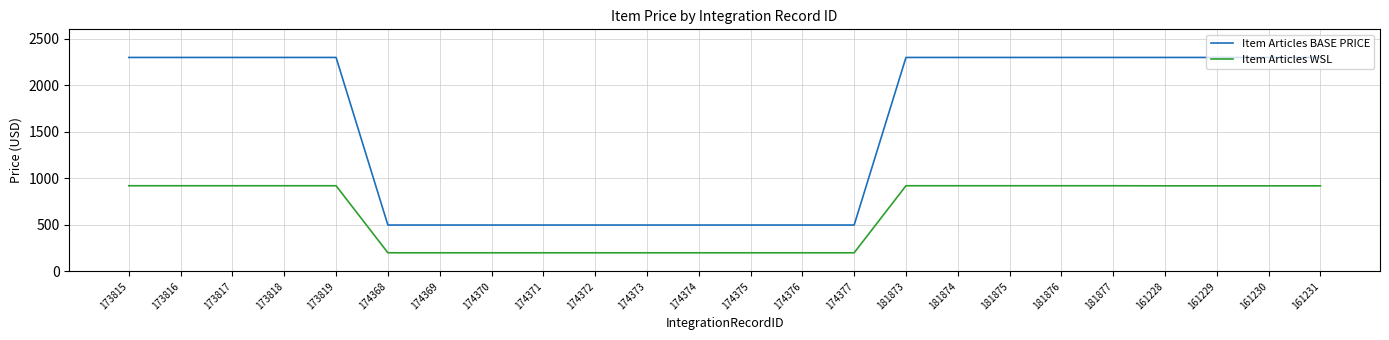

What is the difference between the highest and lowest values at 161230?

1379